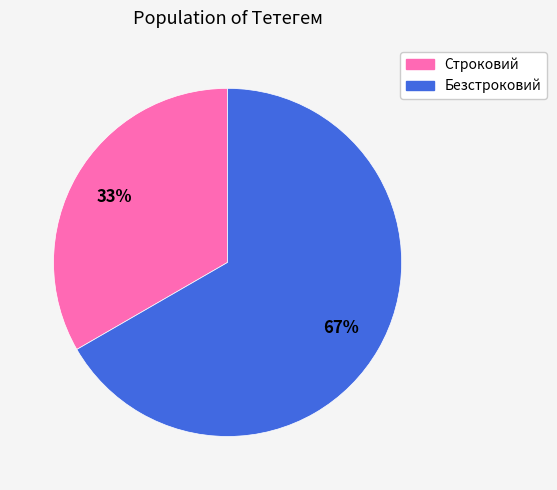

Which has a higher value, Строковий or Безстроковий?

Безстроковий